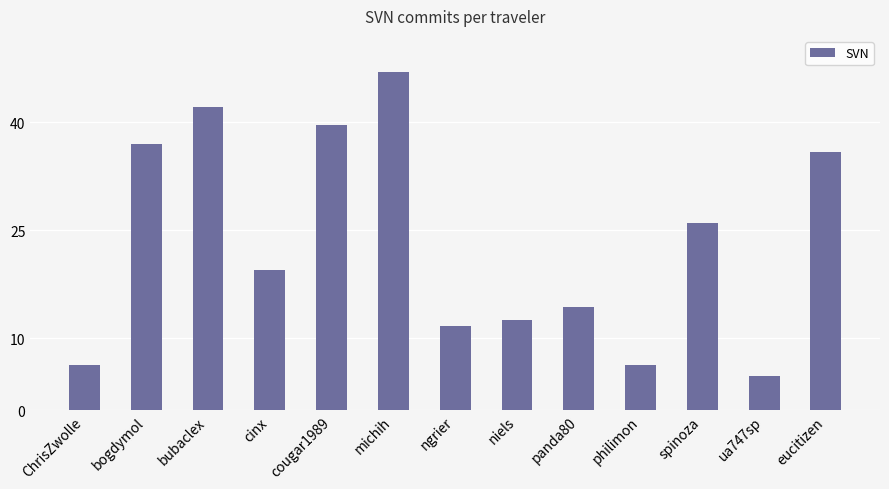

The value at ua747sp is 6.8. True or false?

False